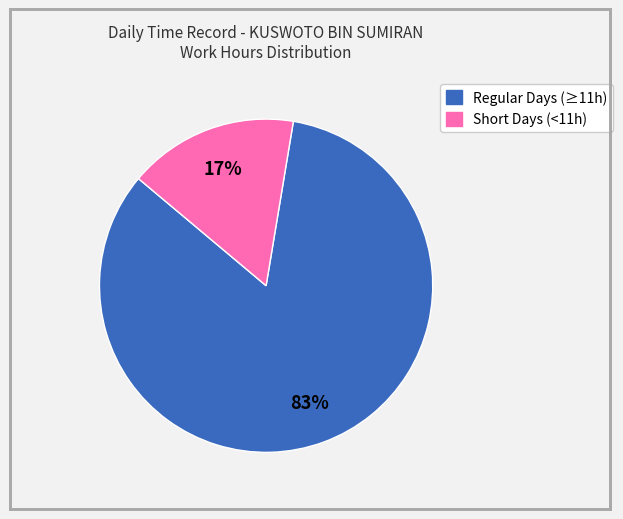

To the nearest percent, what is the average slice percentage?

50%